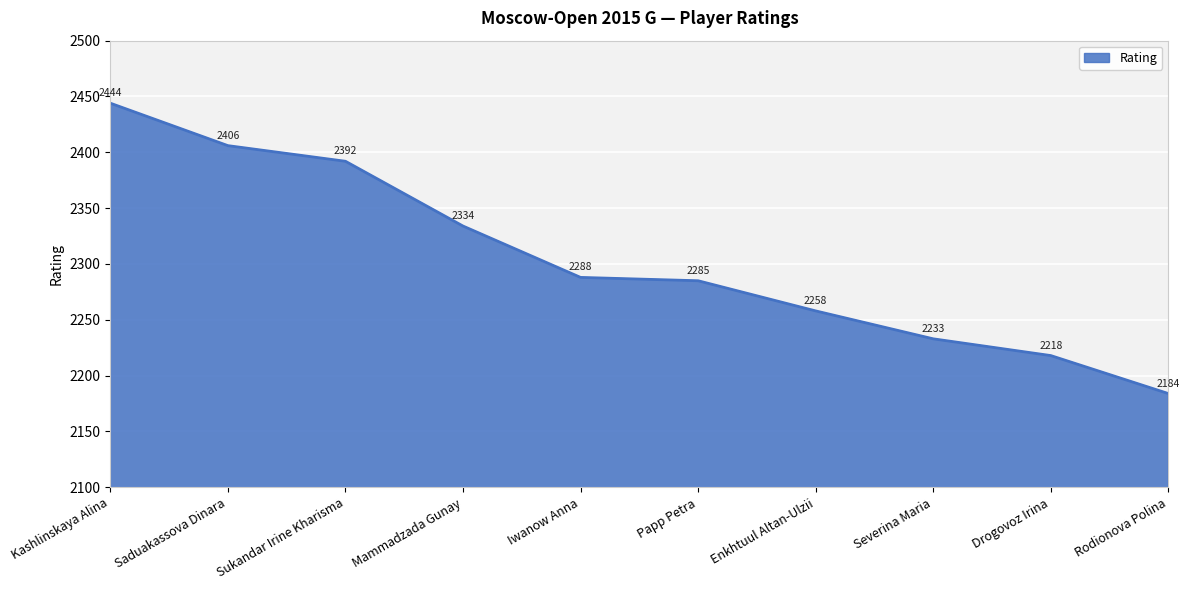

What position from the right is Severina Maria?

3